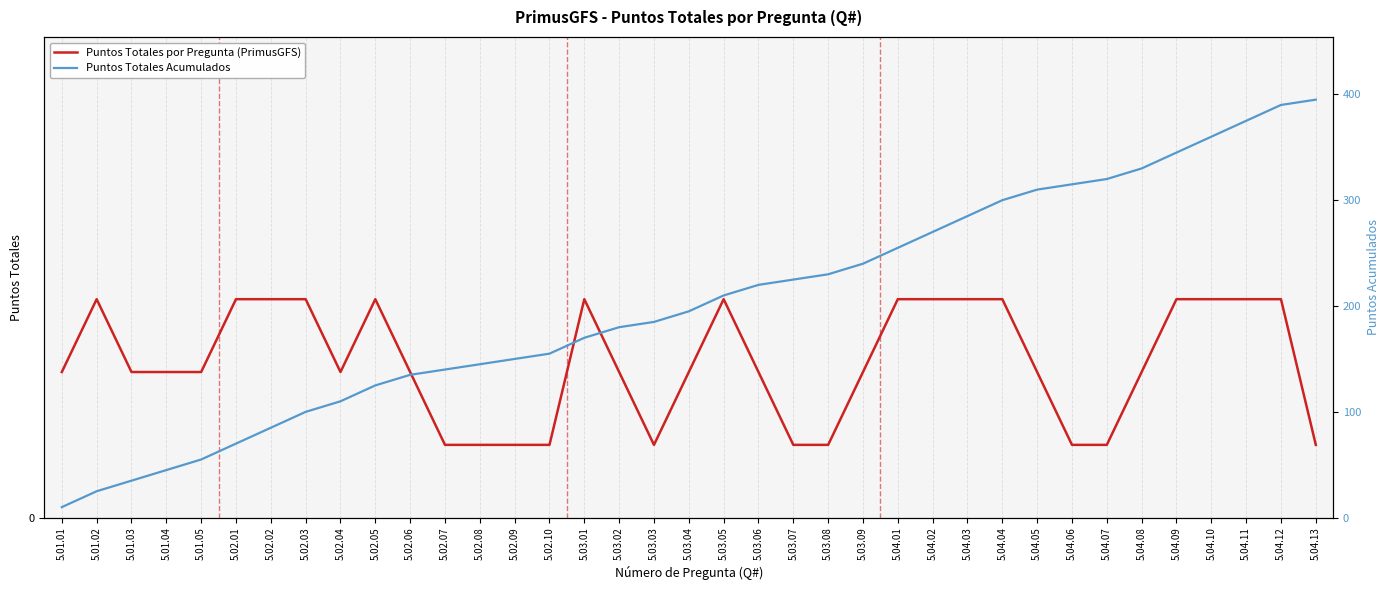

The Puntos Totales por Pregunta (PrimusGFS) series shows 15 at 5.02.02. True or false?

True